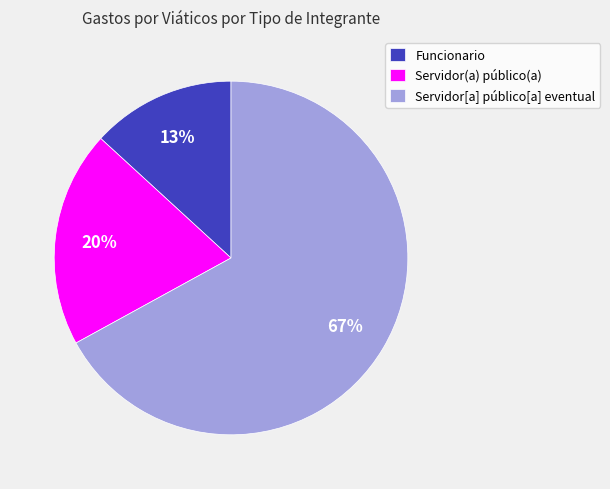

The Servidor[a] público[a] eventual slice represents 67% of the pie. True or false?

True